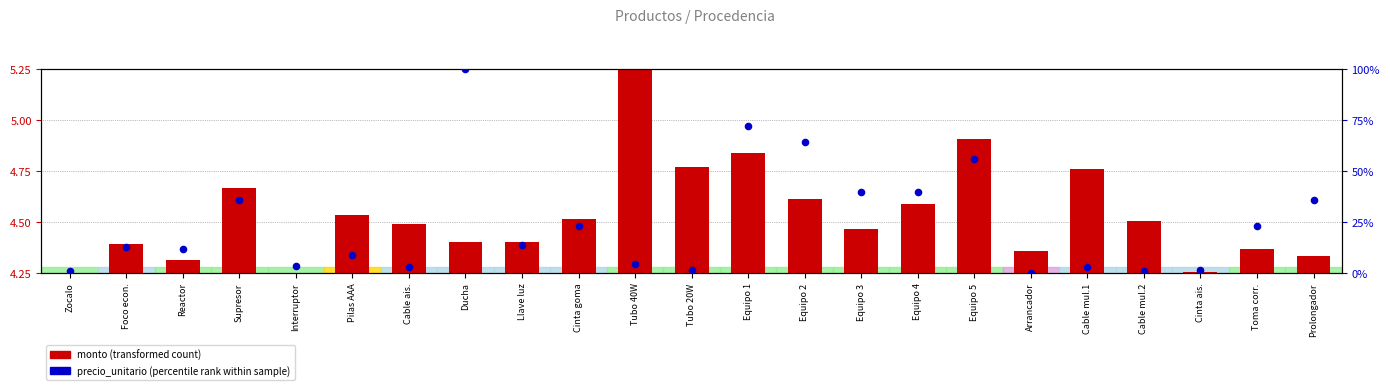

Is the value of precio_unitario (percentile rank) at Tubo 40W greater than the value of monto (transformed count) at Pilas AAA?

Yes